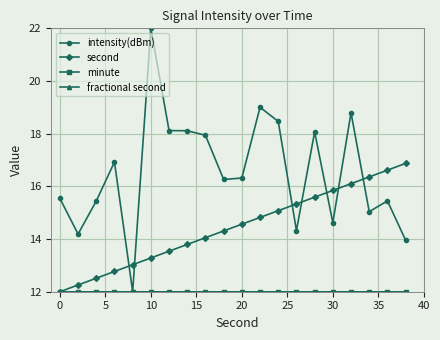

What is the sum of all minute values?

240.0